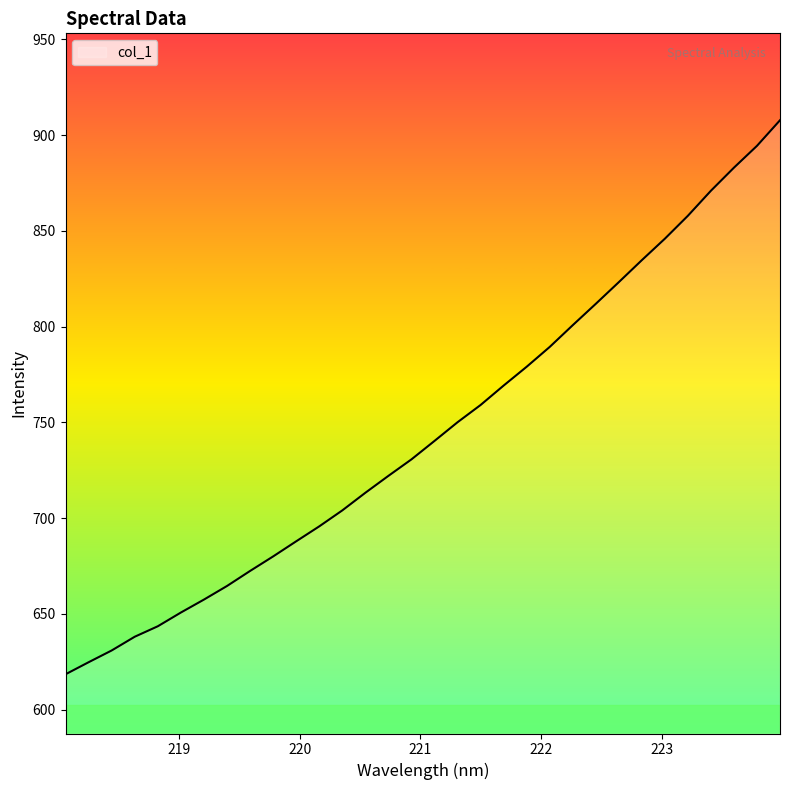

What is the minimum value shown in the chart?

618.5